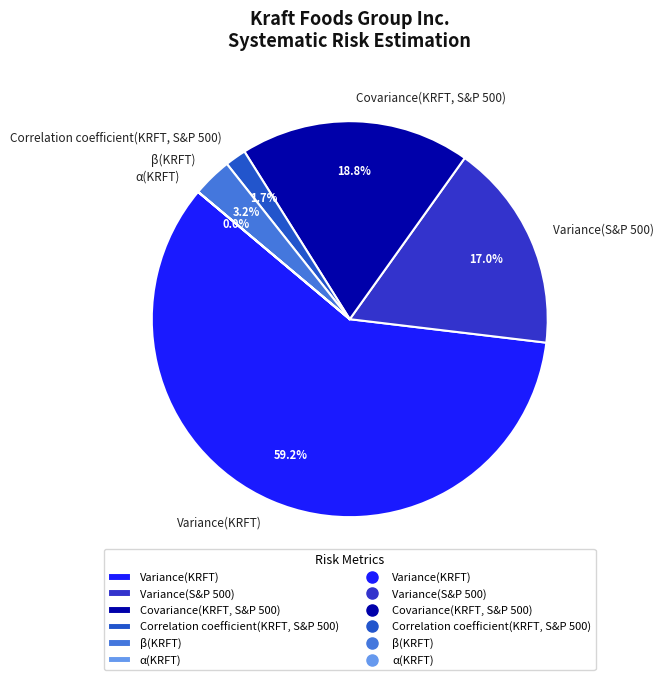

Is the sum of Variance(KRFT) and Covariance(KRFT, S&P 500) greater than half?

Yes